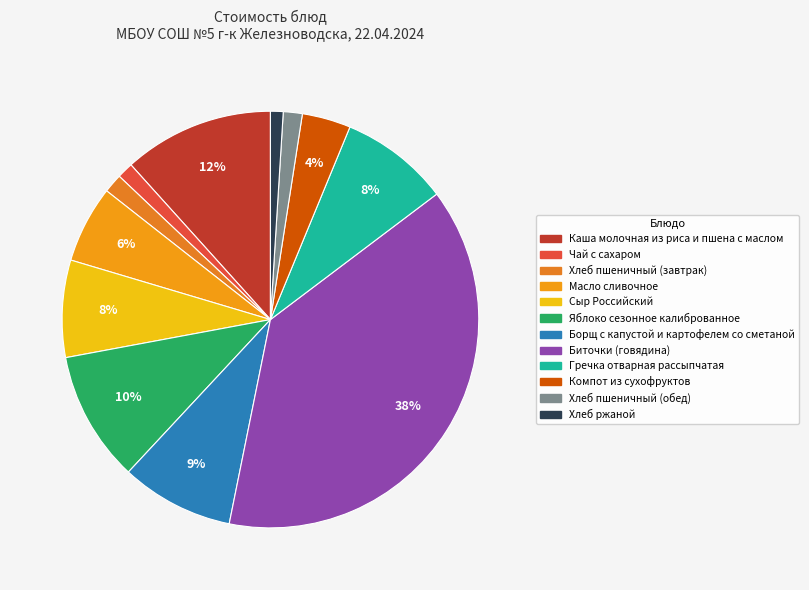

What is the ratio of the value at Борщ с капустой и картофелем со сметаной to the value at Чай с сахаром?

7.0